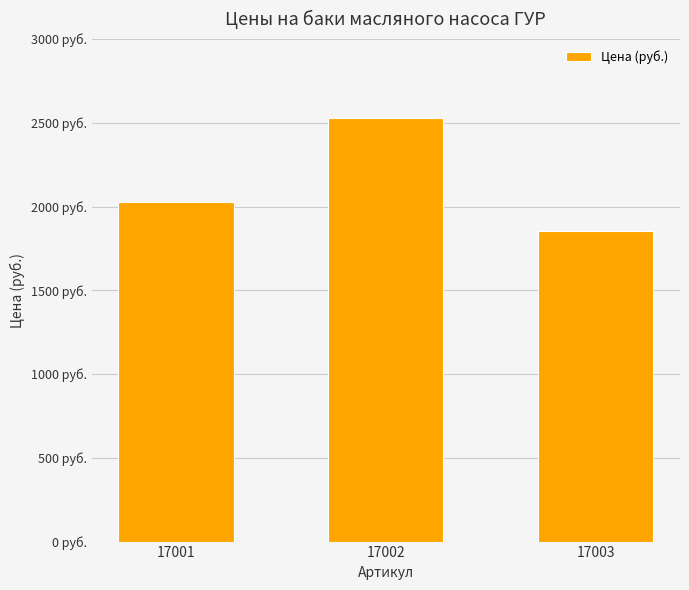

Does the chart contain any negative values?

No